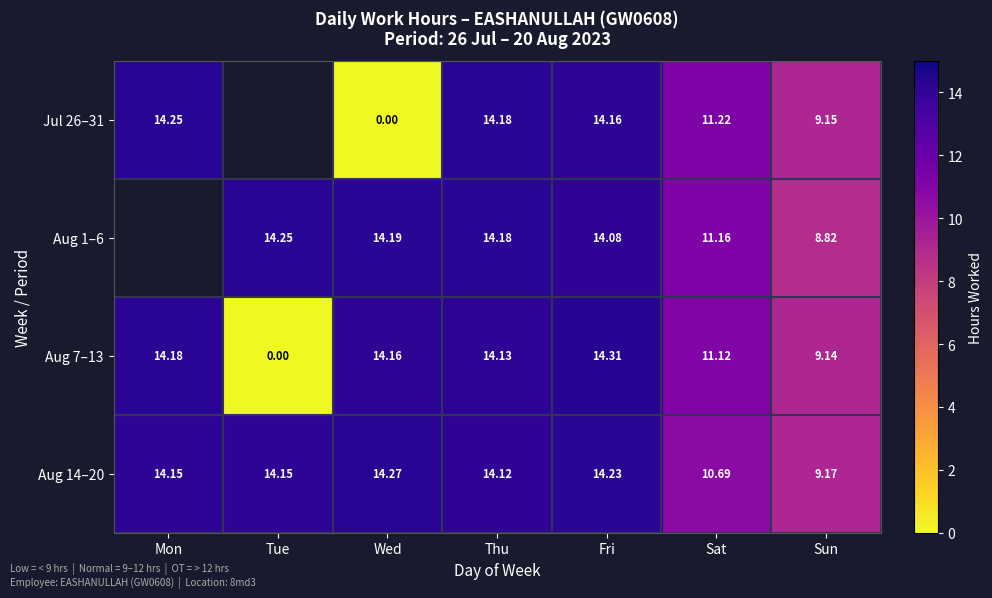

Where is Aug 14–20 nearest to the value 11?

Sat